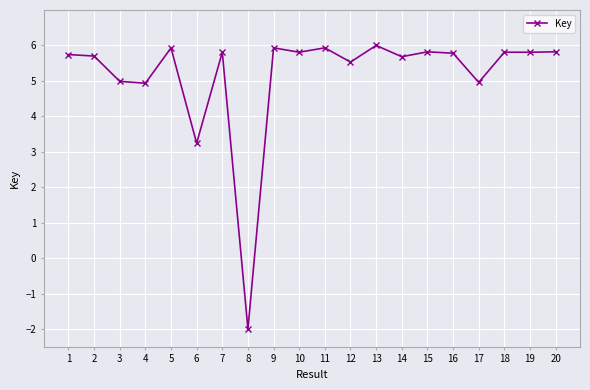

The chart shows a value of 1.3 at 5. True or false?

False